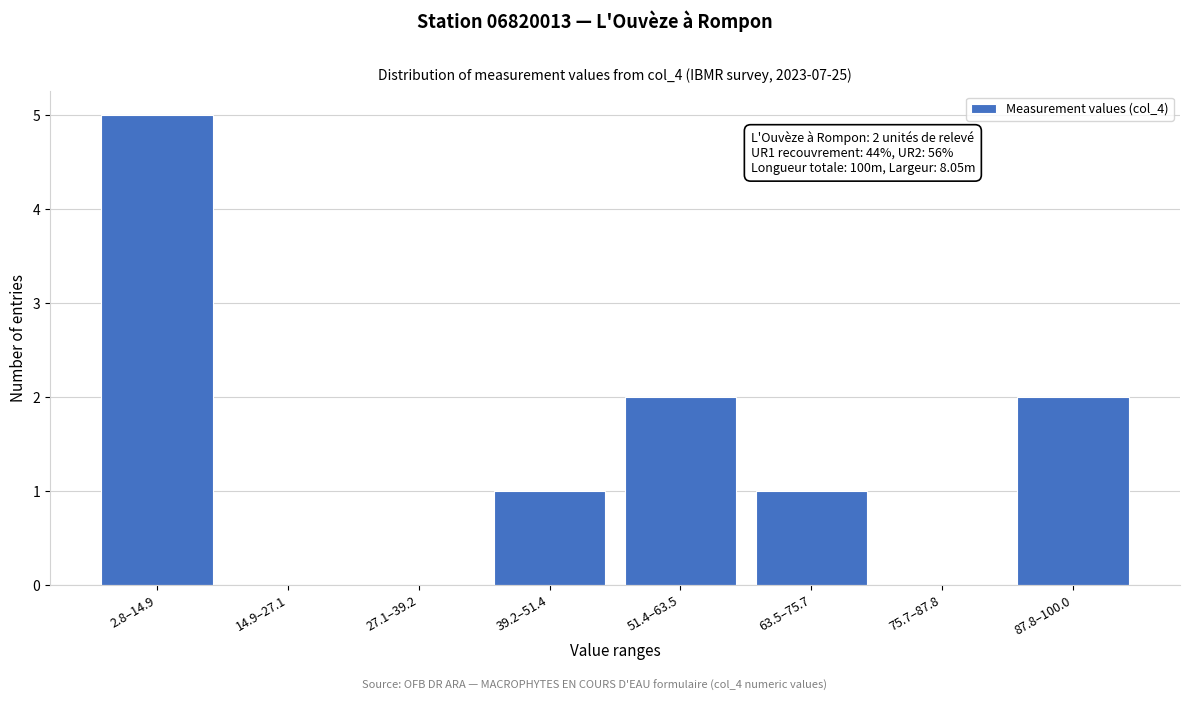

Reading left to right, transcribe all the data shown in this chart.

2.8–14.9=5	14.9–27.1=0	27.1–39.2=0	39.2–51.4=1	51.4–63.5=2	63.5–75.7=1	75.7–87.8=0	87.8–100.0=2